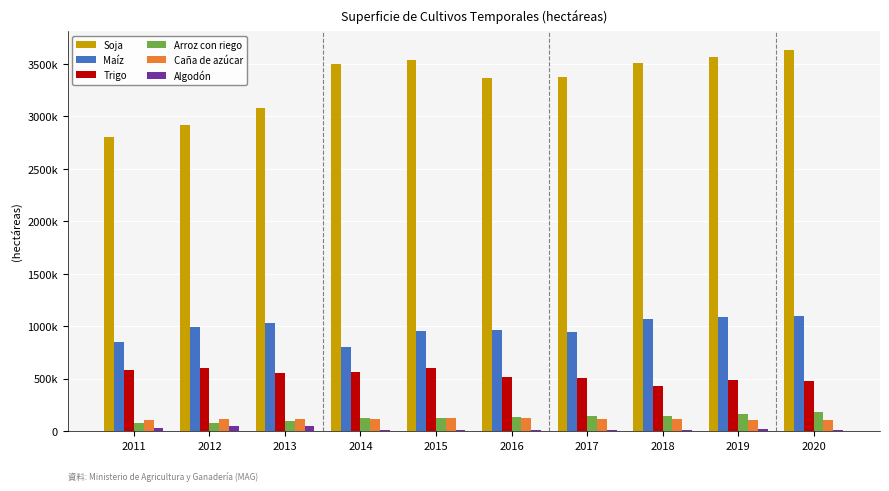

Which has a higher value, 2012 or 2016?

2016